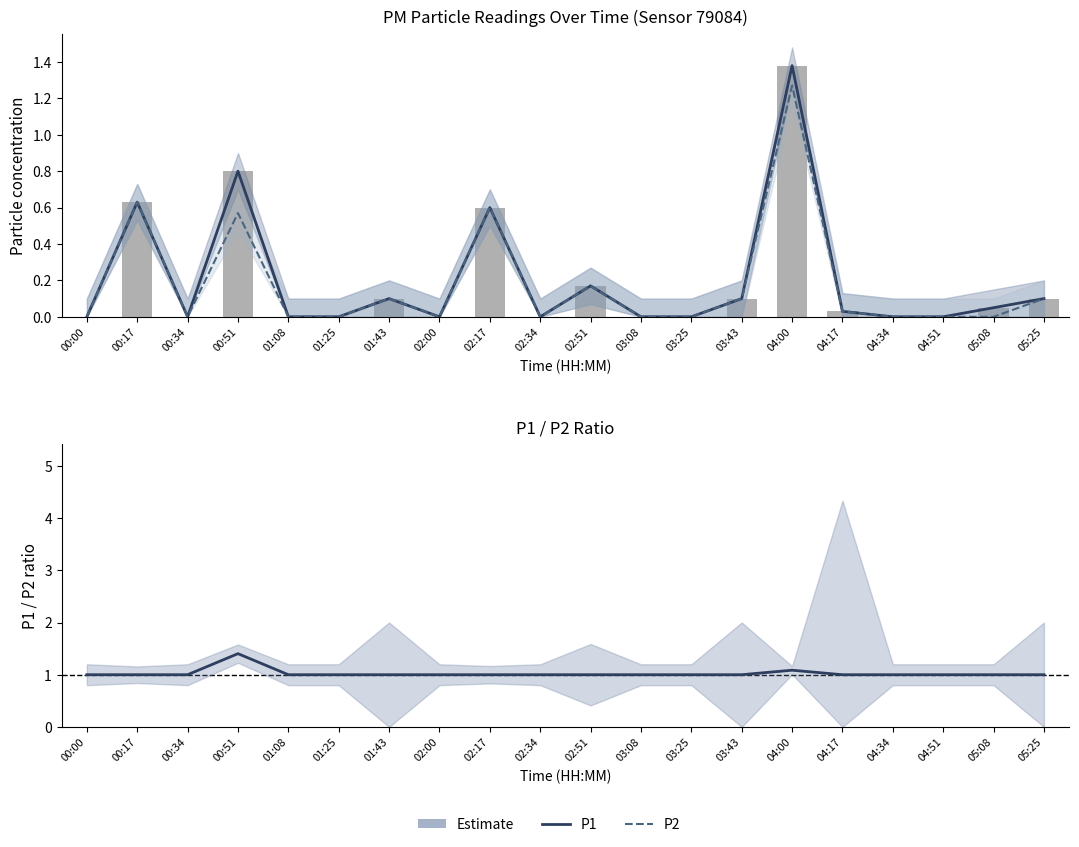

Which series has the largest total across all categories?

P1/P2 ratio